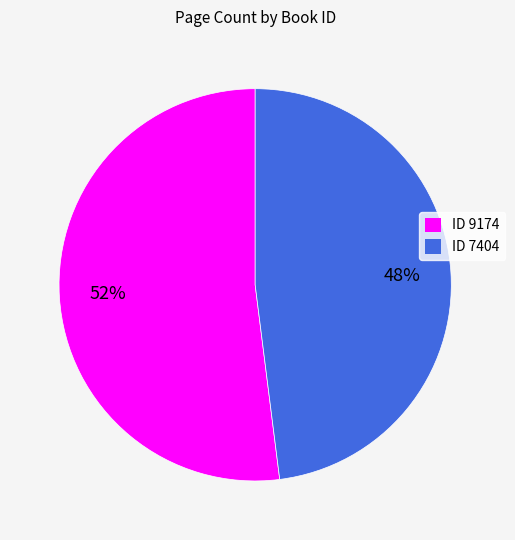

To the nearest percent, what is the difference between the largest and smallest slice percentages?

4%